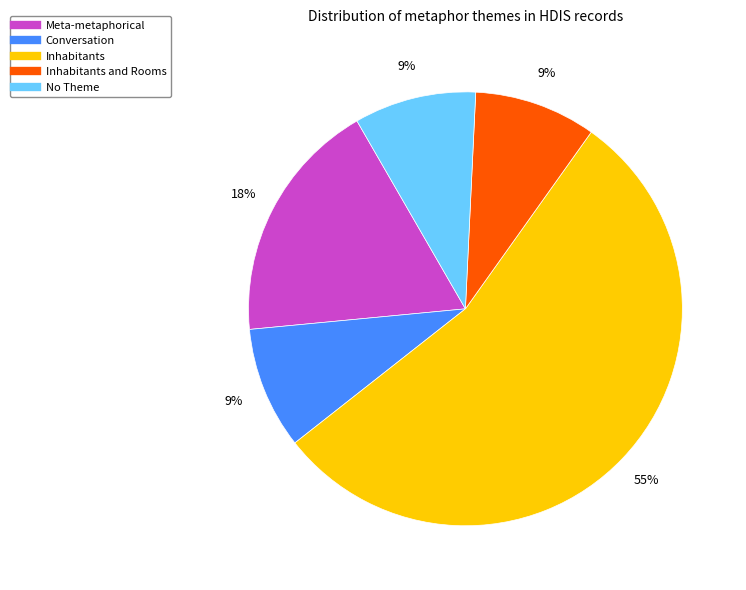

Does any single category account for the majority?

Yes